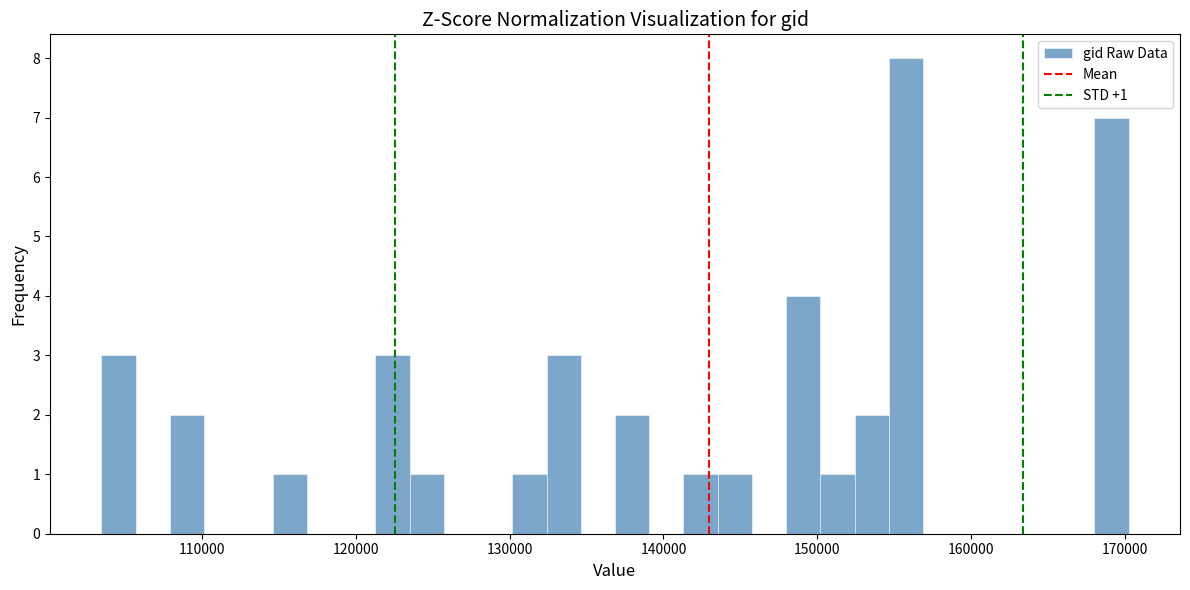

Read against the x-axis, roughly where is the centre of the tallest bar?

156000